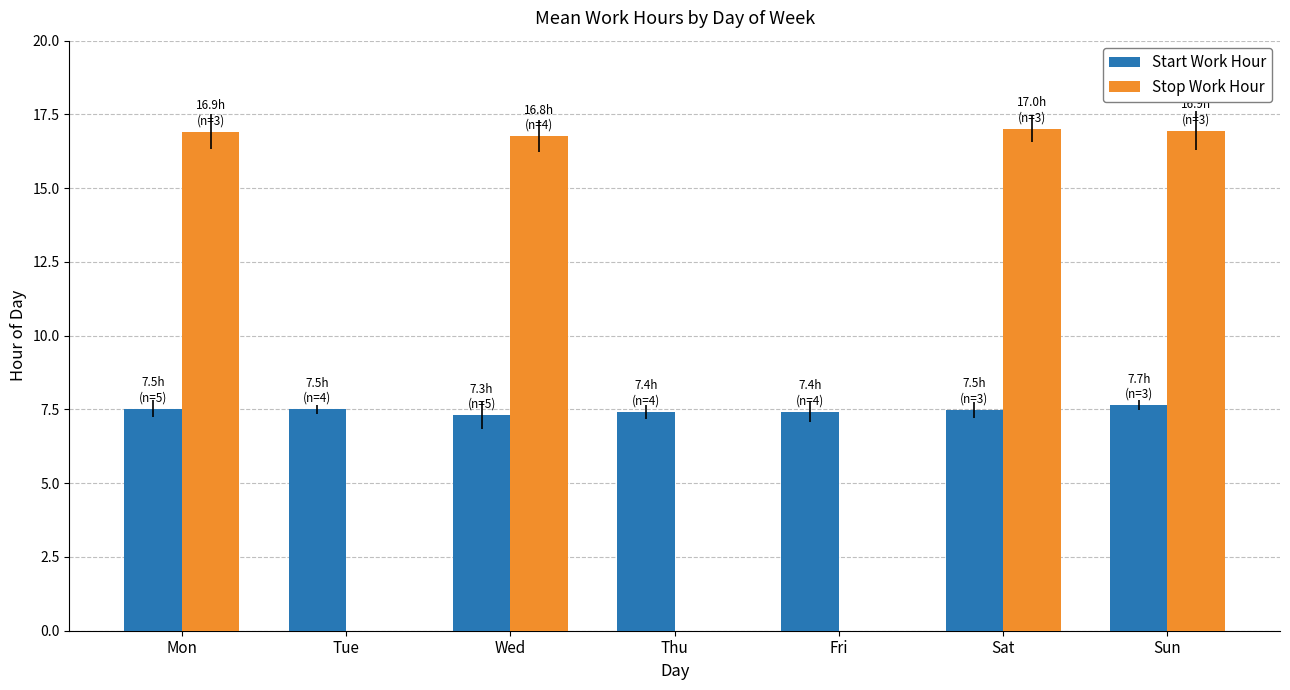

What is the maximum value shown in the chart?

17.0